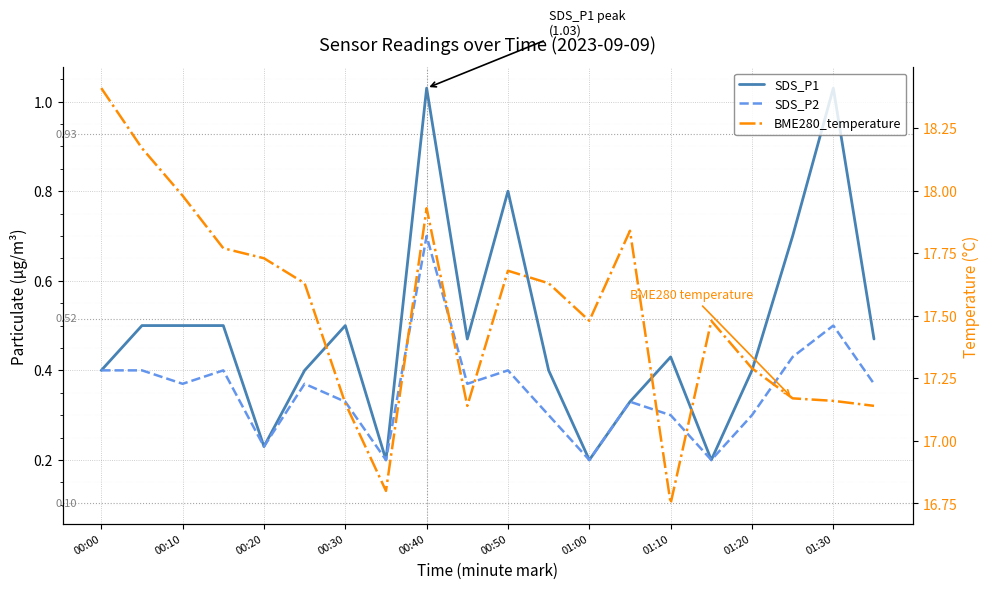

What is the lowest value of the BME280_temperature series?

16.8